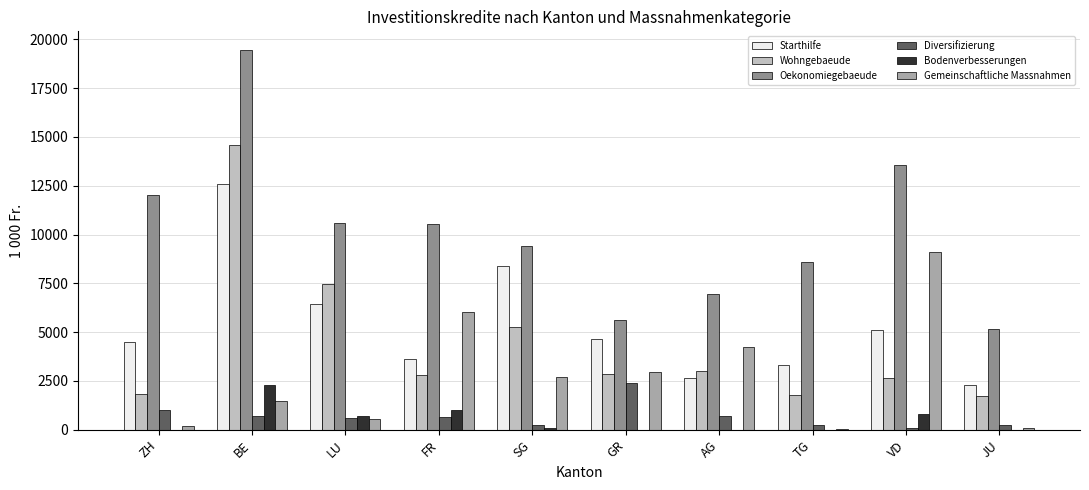

Is it true that Wohngebaeude equals 3027.0 at AG?

True